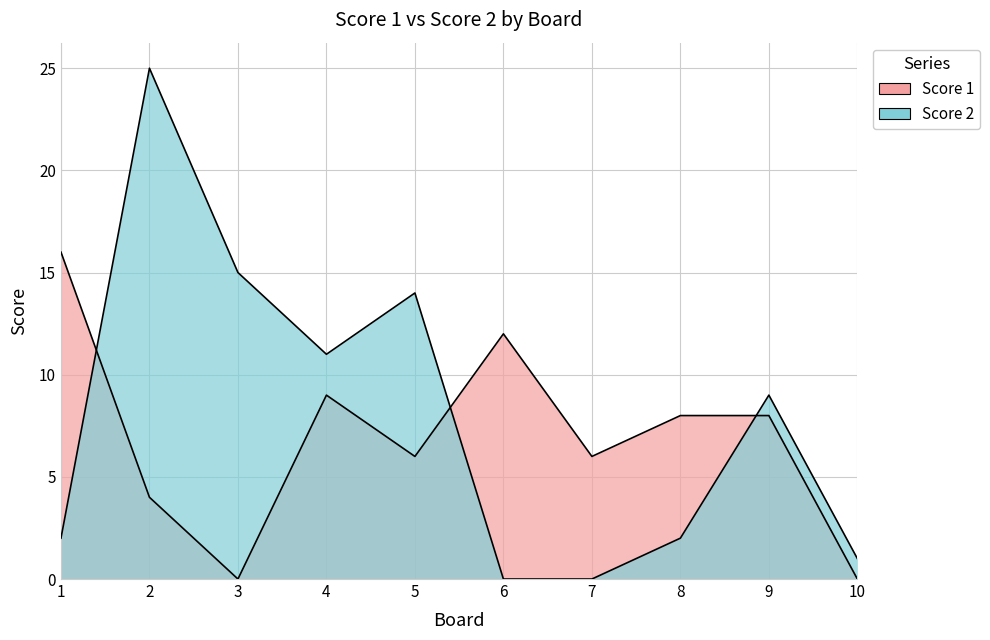

Which series has the largest total across all categories?

Score 2